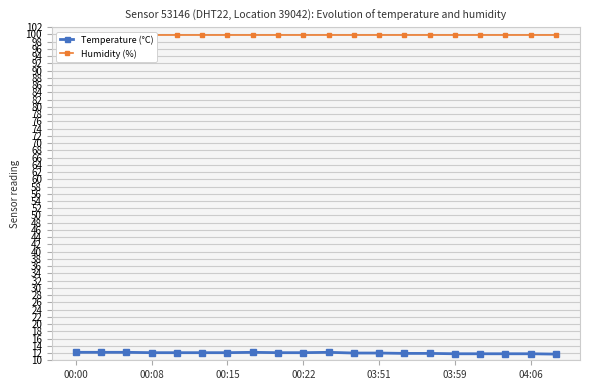

What is the minimum value for Temperature (°C)?

11.7